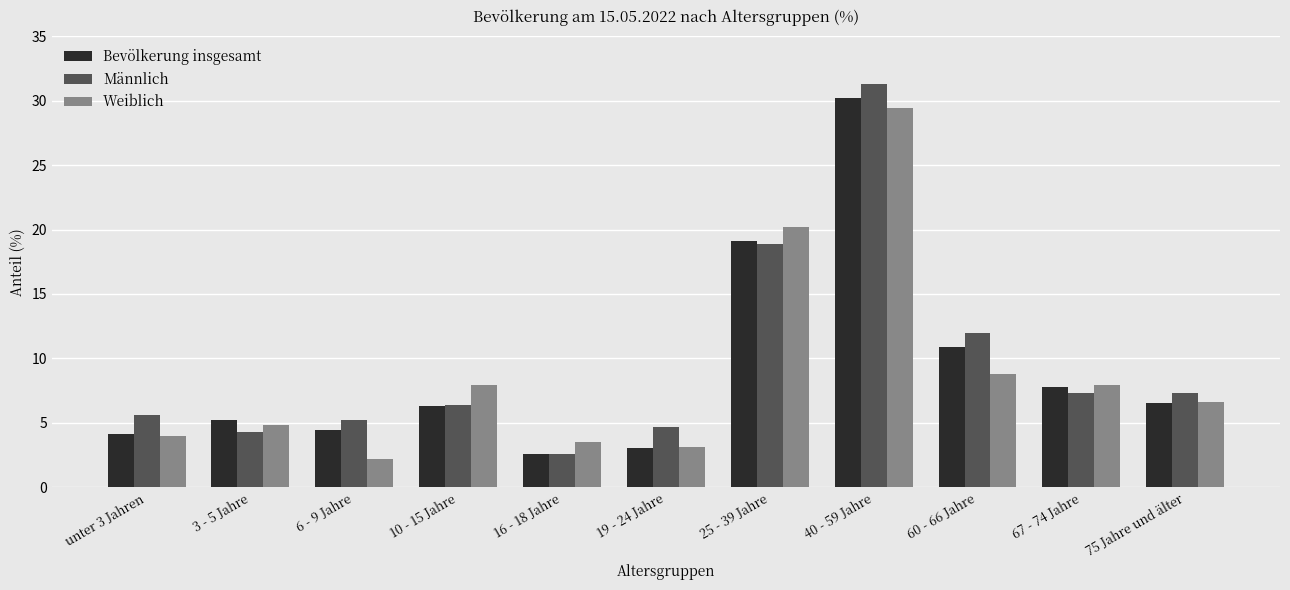

What is the difference between the highest and lowest values at 10 - 15 Jahre?

1.6